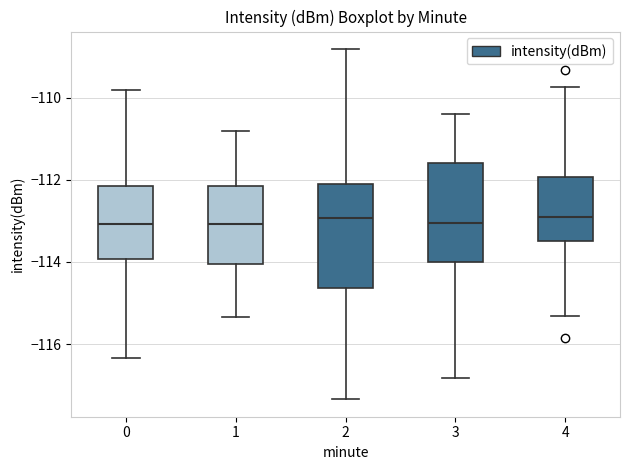

Reading left to right, transcribe this box plot: for each box, give where its median line is, the range the box spans, and where its two whiskers end, as read against the y-axis. The values are not printed on the chart, so give them approximately, as read against the axis.

0: median -113.0, box -114.0 to -112.2, whiskers -116.4 to -109.8
1: median -113.0, box -114.0 to -112.2, whiskers -115.4 to -110.8
2: median -113.0, box -114.6 to -112.0, whiskers -117.4 to -108.8
3: median -113.0, box -114.0 to -111.6, whiskers -116.8 to -110.4
4: median -112.8, box -113.4 to -112.0, whiskers -115.4 to -109.8